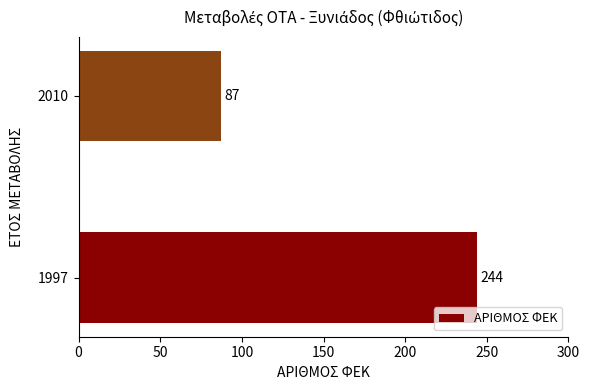

How many values are below 244?

1